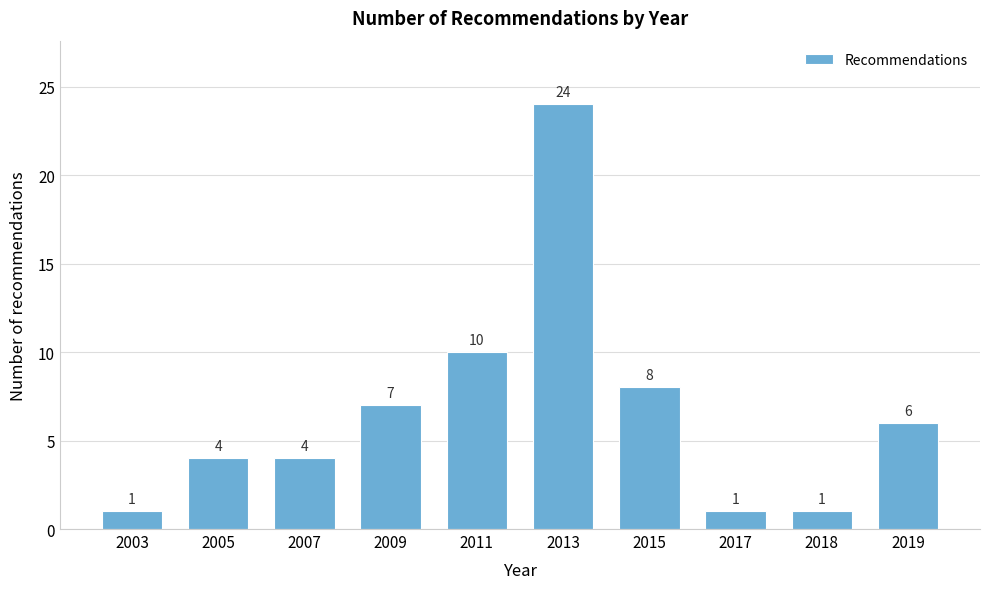

Reading right to left, list all the values displayed in this chart.

6	1	1	8	24	10	7	4	4	1